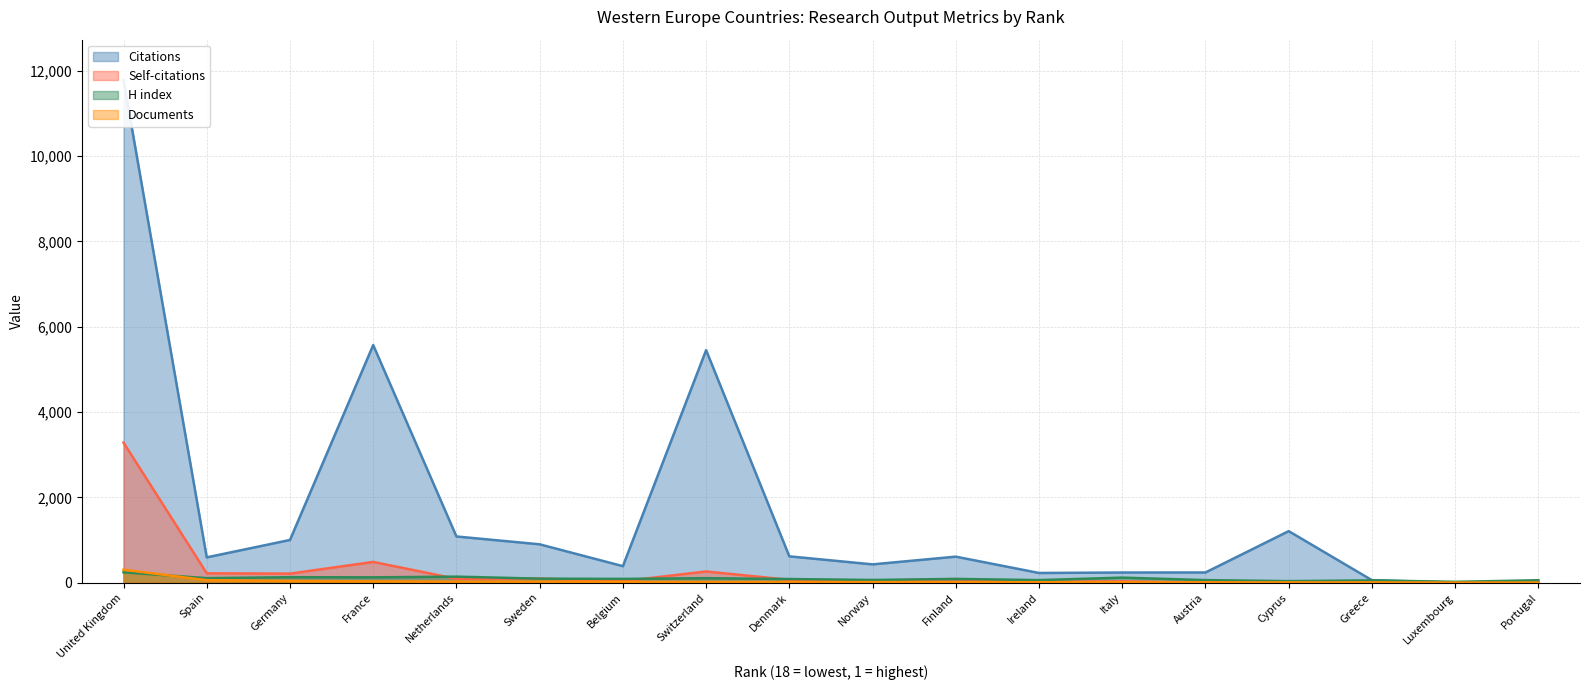

Is the value of H index at Italy greater than the value of Citations at Belgium?

No